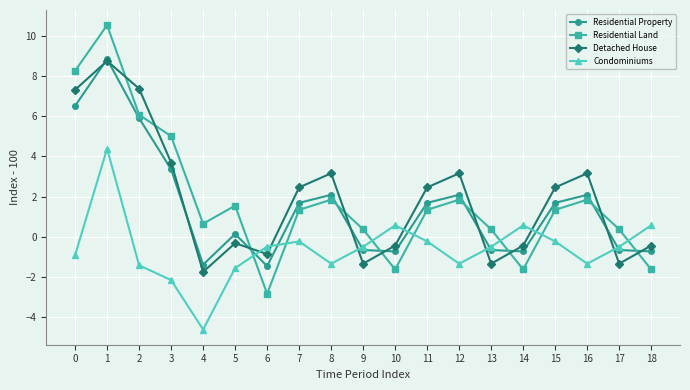

The value of Condominiums at 5 is -0.4. True or false?

False